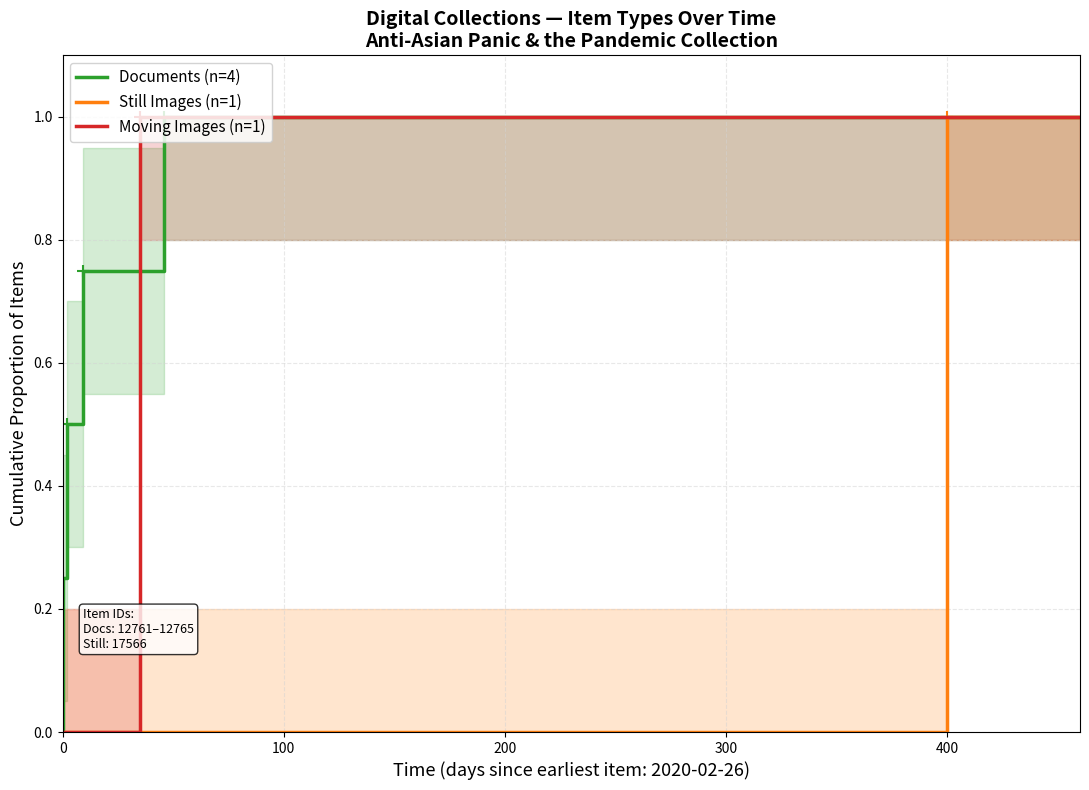

What is the difference between the maximum and minimum values in the Documents (n=4) series?

0.8